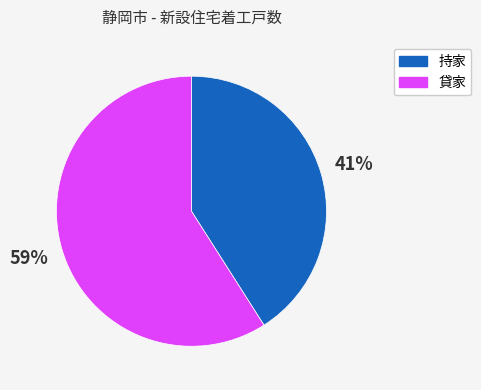

Is the sum of 貸家 and 持家 greater than half?

Yes